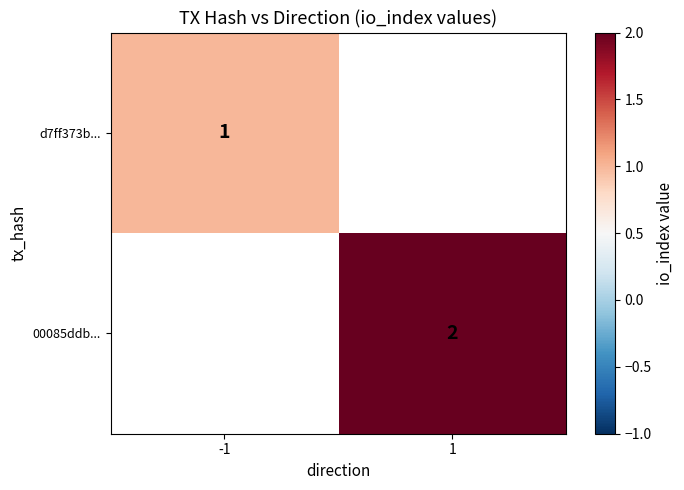

Is the value of 00085ddb... at 1 greater than the value of d7ff373b... at -1?

Yes